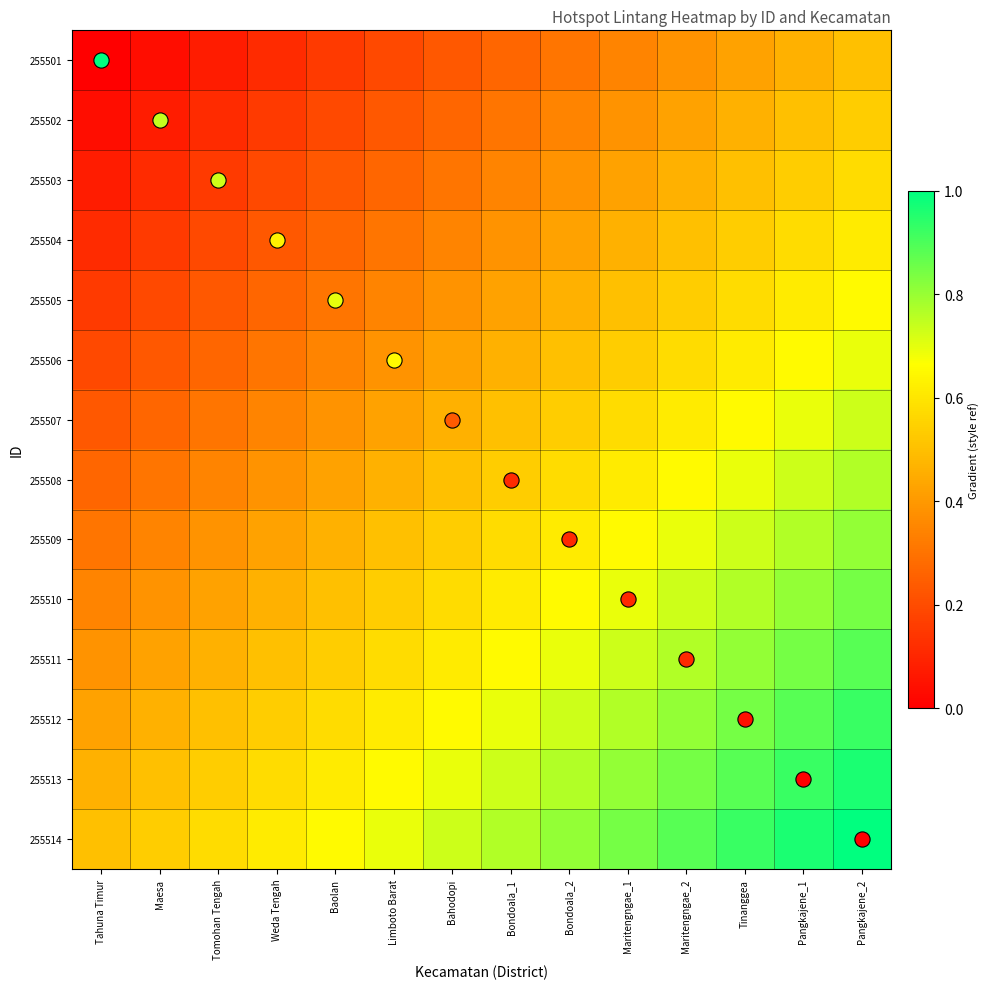

At which category is the sum across all series the highest?

Pangkajene_2